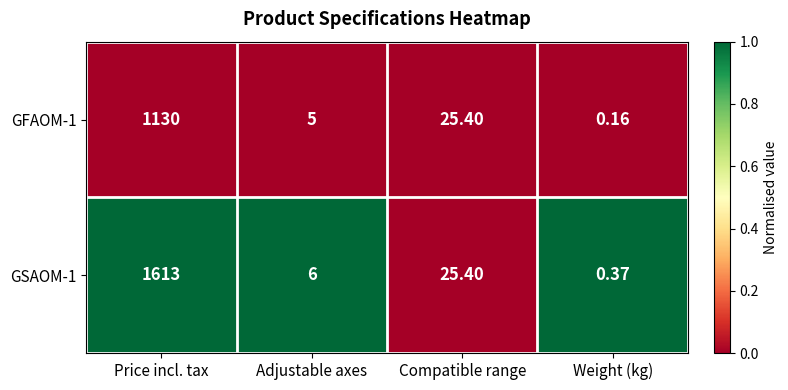

Is the value of GFAOM-1 at Adjustable axes greater than the value of GSAOM-1 at Weight (kg)?

Yes